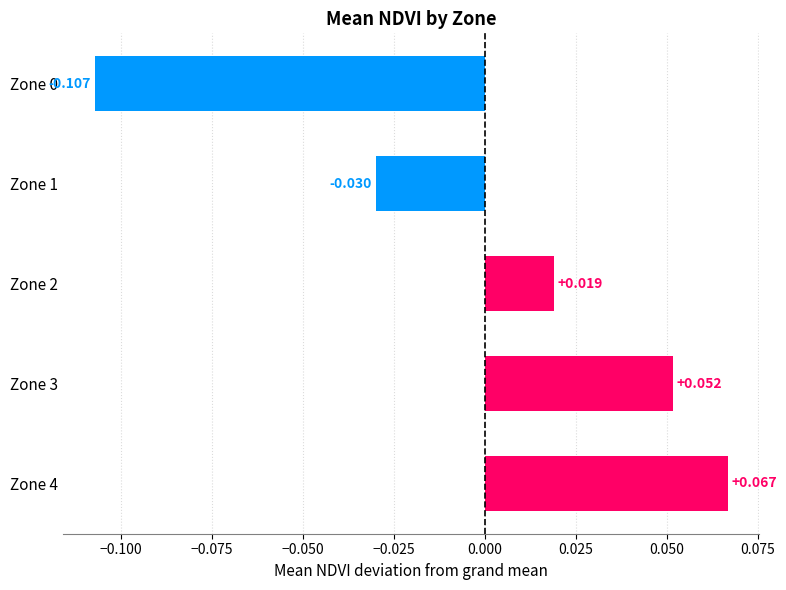

How many positive values are there?

3